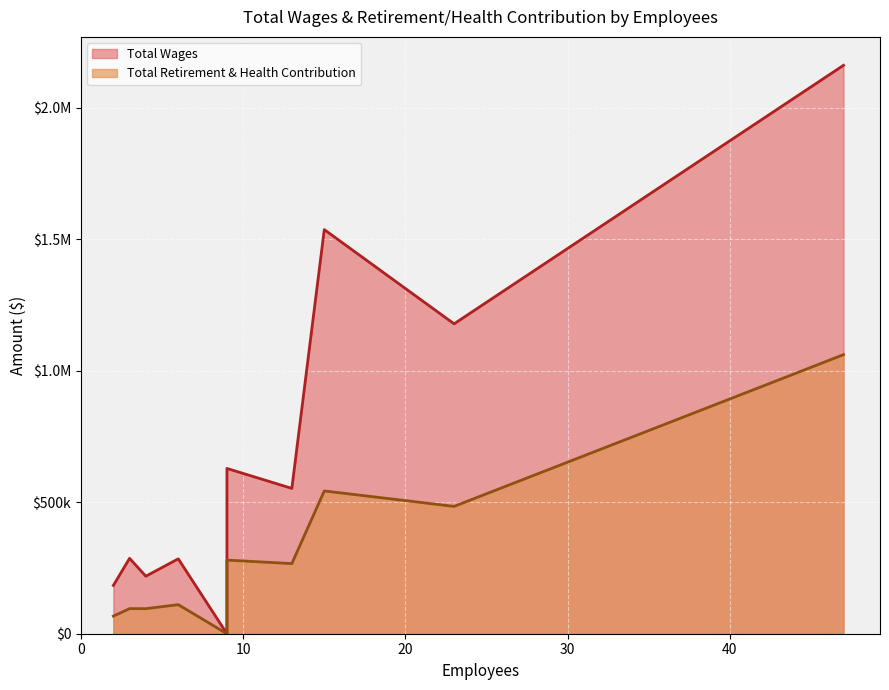

Reading right to left, extract all data points from this chart.

Material Recovery Facility=1061080	Administration=484151	Landfill Operations=542903	Mobile Equipment Maintenance=266678	Last Chance Mercantile=279941	Scales=0	Power Systems=110564	Household Hazardous Waste=95252	Public Awareness=95449	Board of Directors=66989